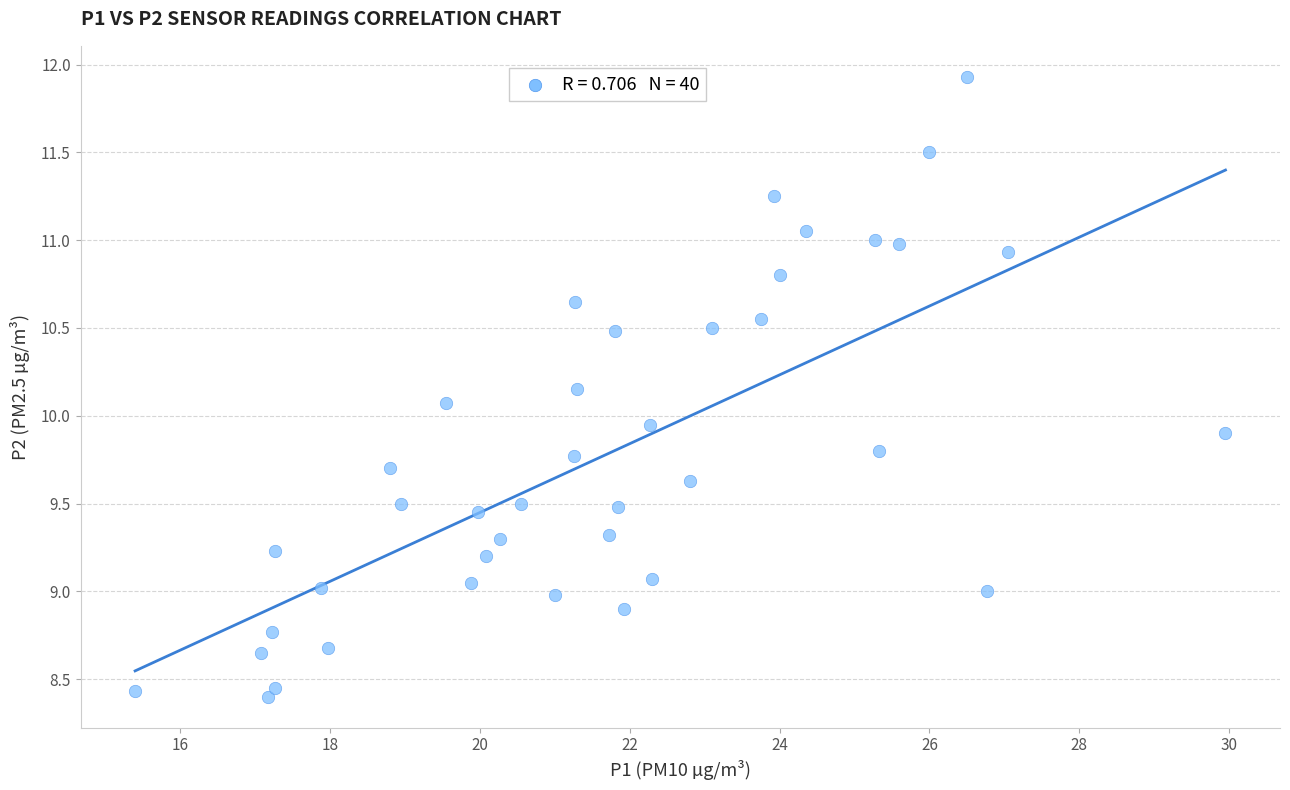

What is the range of X values (max minus min)?

14.5